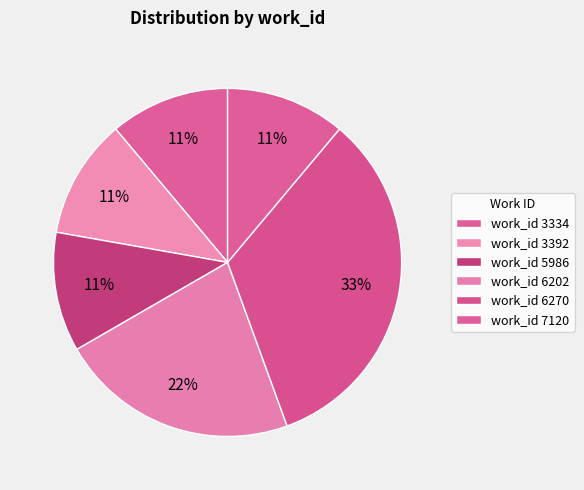

How many segments does this pie chart have?

6